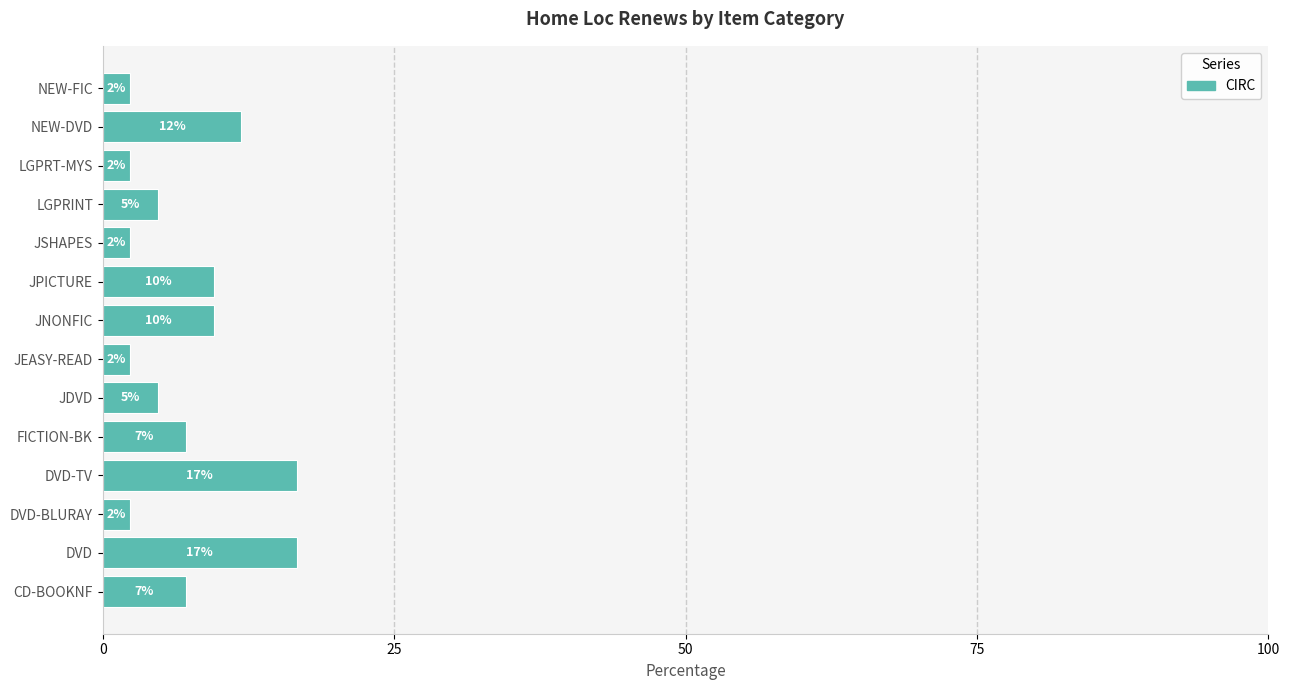

Are the bars horizontal?

Yes